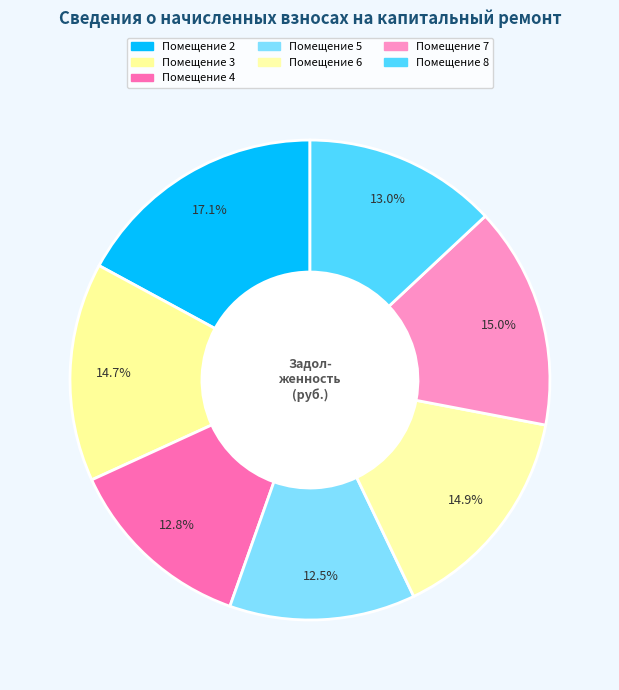

To the nearest percent, what is the difference between the largest and smallest slice percentages?

5%